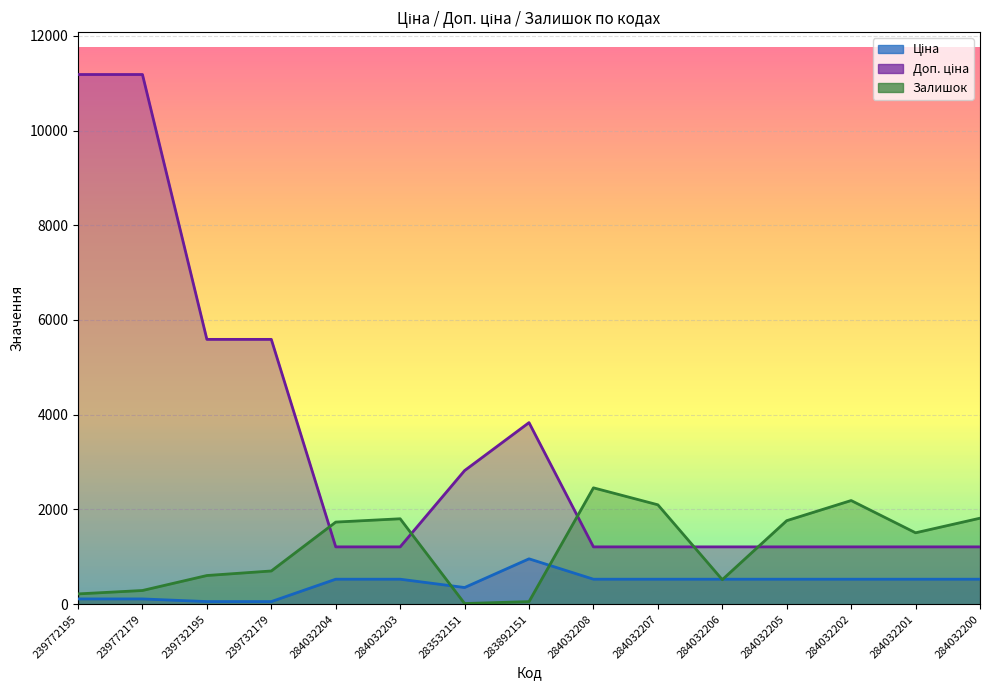

What is the smallest value displayed?

15.0